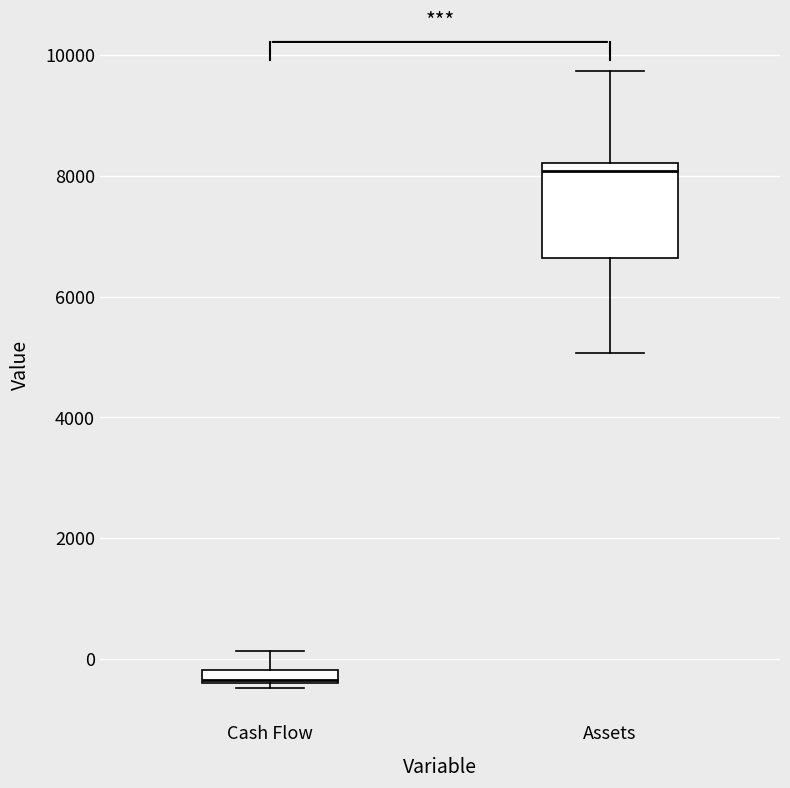

Which box's median line is the lowest?

Cash Flow